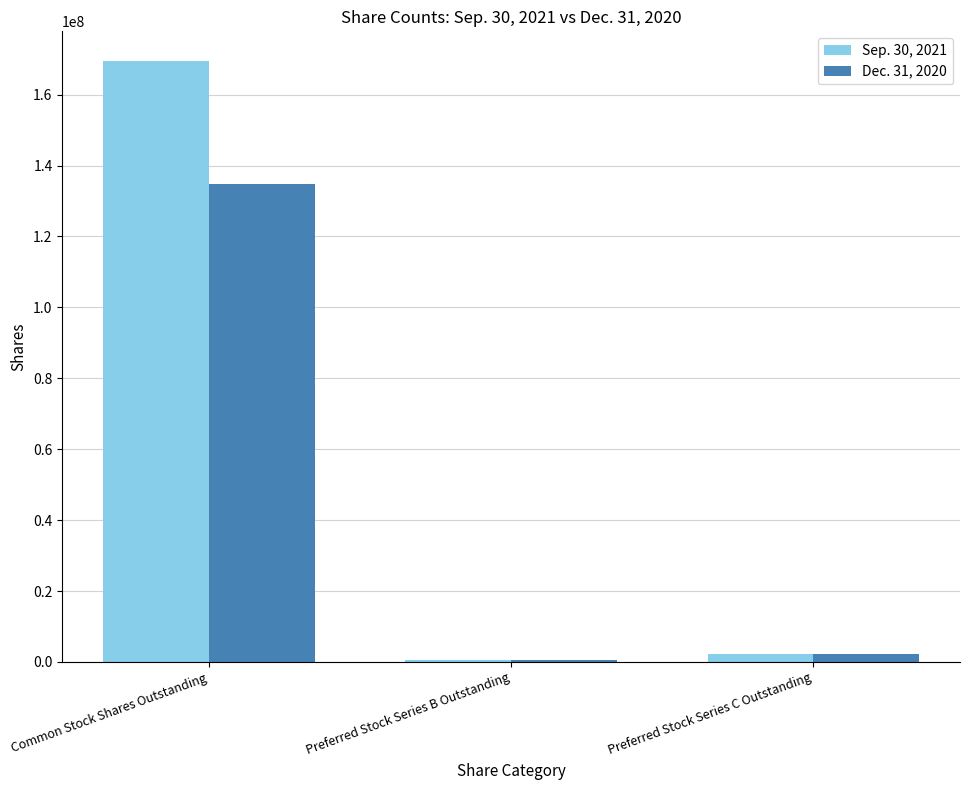

What is the greatest value displayed?

169370469